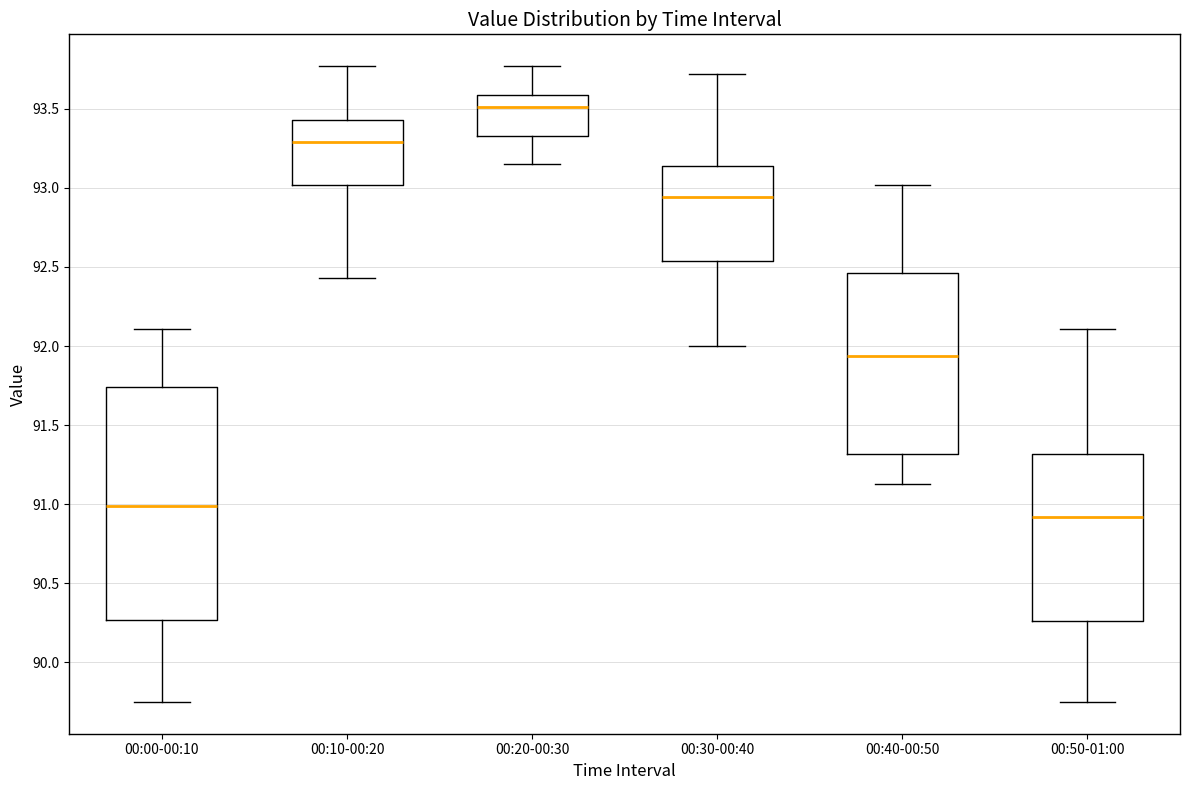

Reading left to right, transcribe this box plot: for each box, give where its median line is, the range the box spans, and where its two whiskers end, as read against the y-axis. The values are not printed on the chart, so give them approximately, as read against the axis.

00:00-00:10: median 91.00, box 90.25 to 91.75, whiskers 89.75 to 92.10
00:10-00:20: median 93.30, box 93.00 to 93.45, whiskers 92.45 to 93.75
00:20-00:30: median 93.50, box 93.35 to 93.60, whiskers 93.15 to 93.75
00:30-00:40: median 92.95, box 92.55 to 93.15, whiskers 92.00 to 93.70
00:40-00:50: median 91.95, box 91.30 to 92.45, whiskers 91.15 to 93.00
00:50-01:00: median 90.90, box 90.25 to 91.30, whiskers 89.75 to 92.10